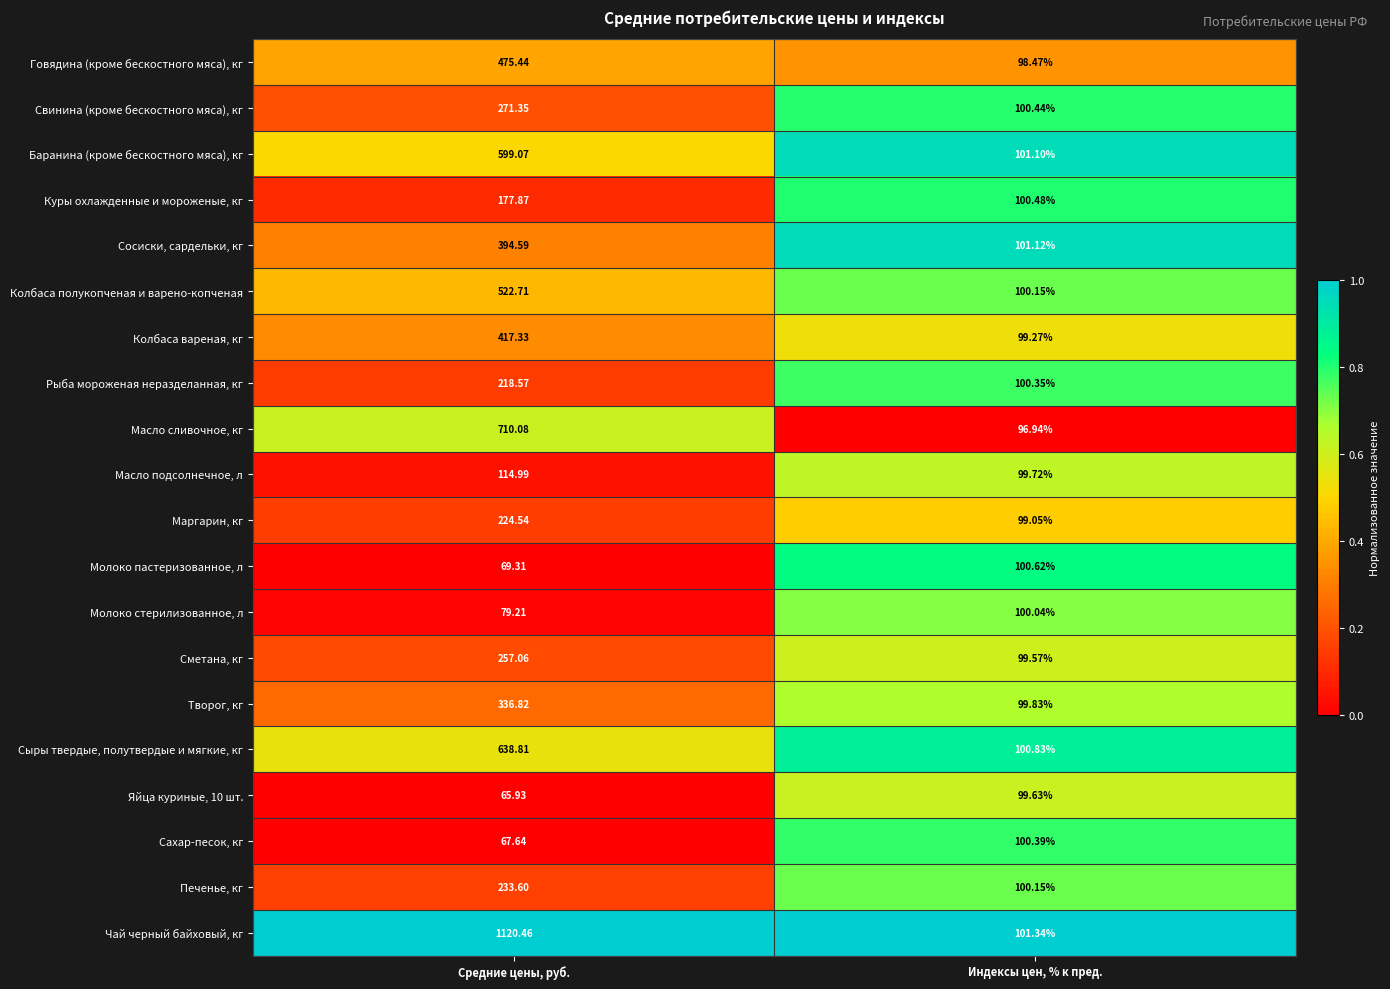

Rank the categories by Сметана, кг value from lowest to highest.

Индексы цен, % к пред., Средние цены, руб.